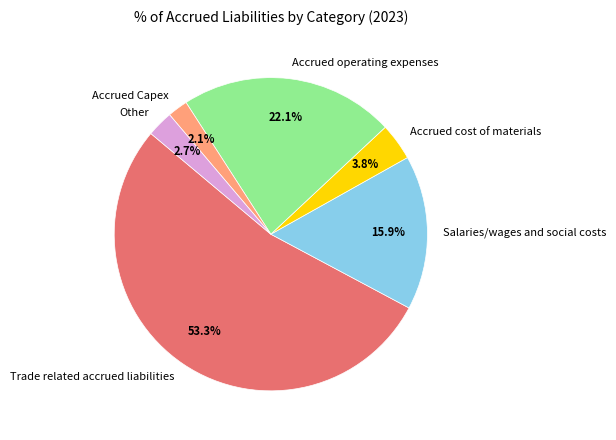

How many segments does this pie chart have?

6